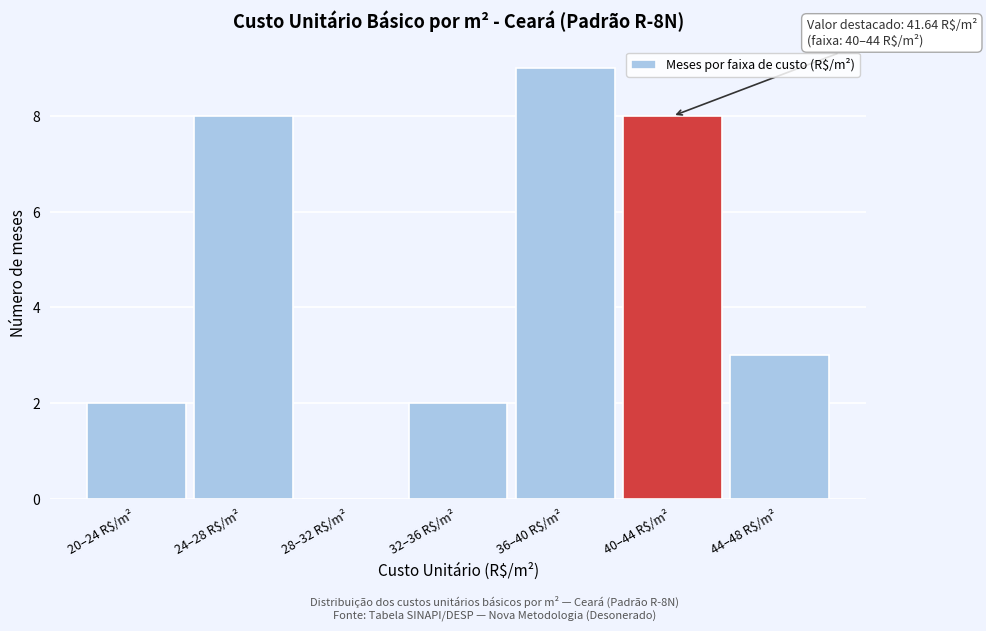

At which label is the value closest to 4?

44–48 R$/m²